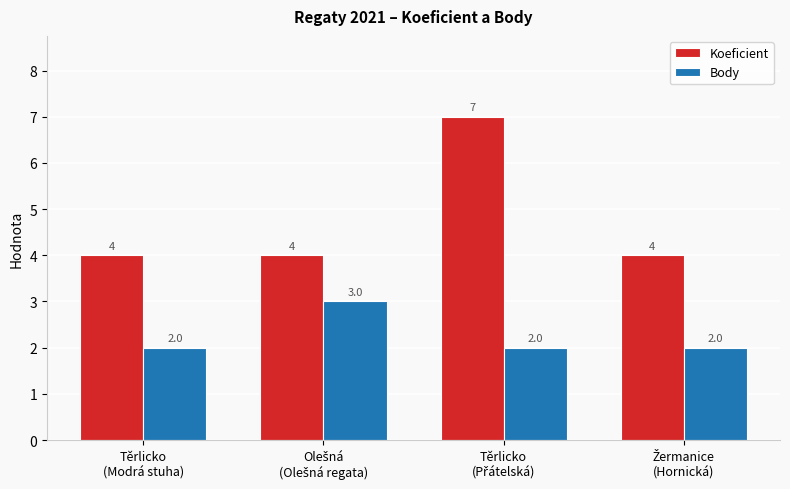

List the series in order of their overall mean, highest first.

Koeficient, Body